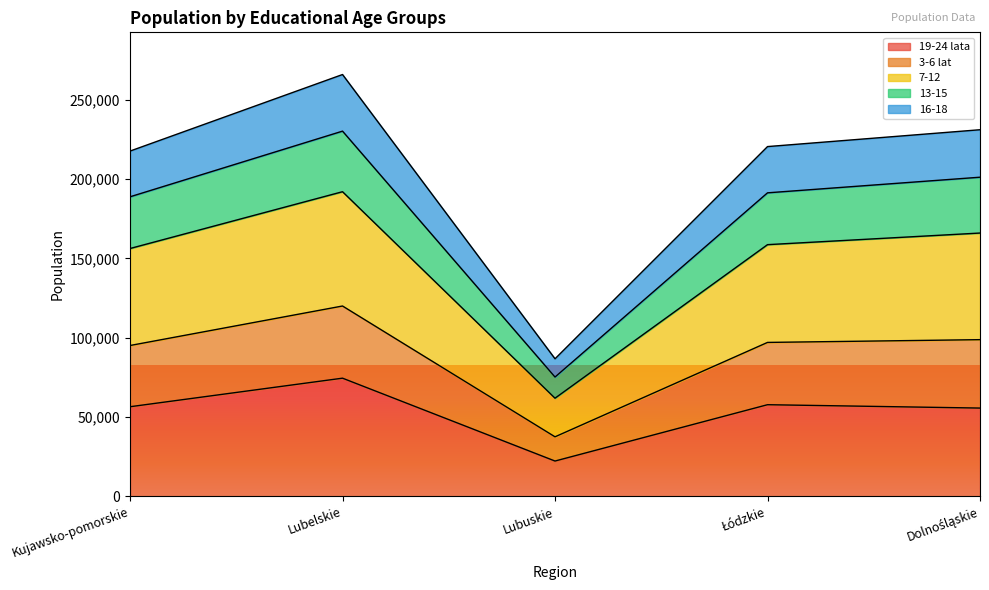

Which category has the highest value in the 19-24 lata series?

Lubelskie